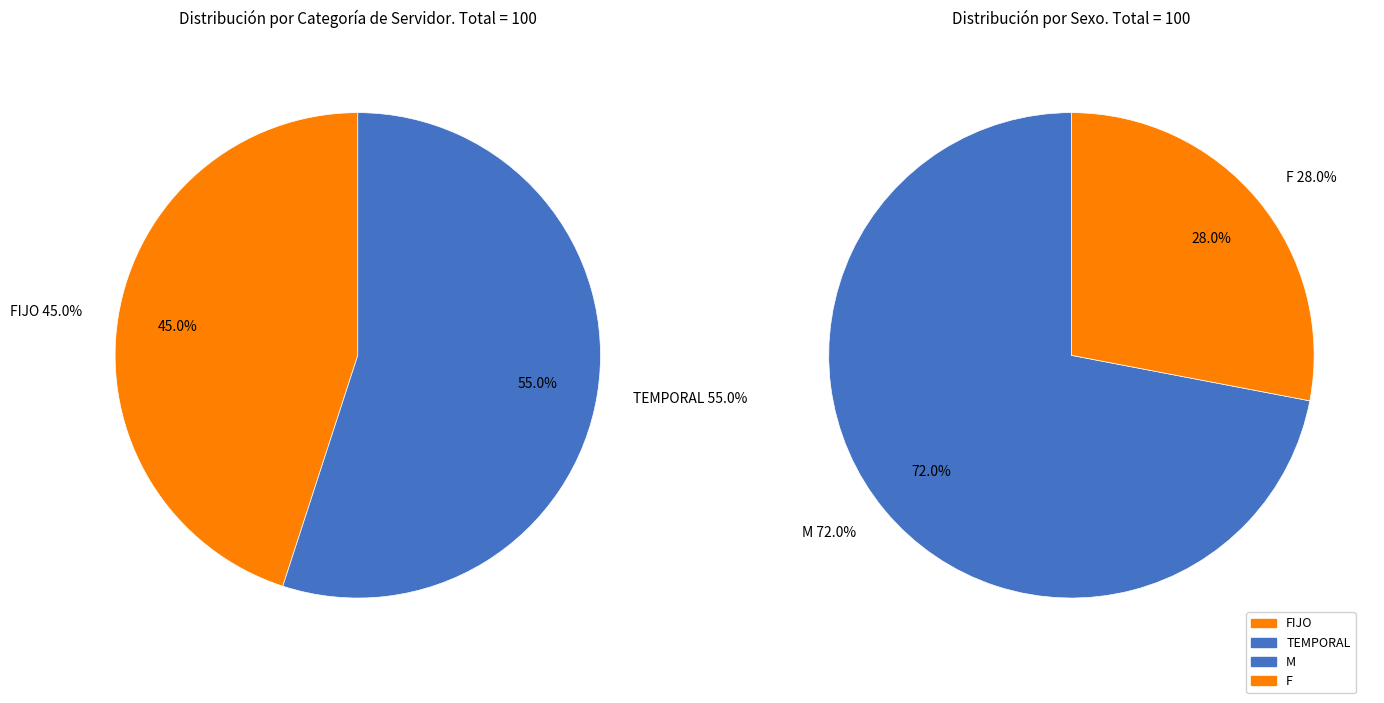

Do TEMPORAL and FIJO together represent more than half of the pie?

Yes